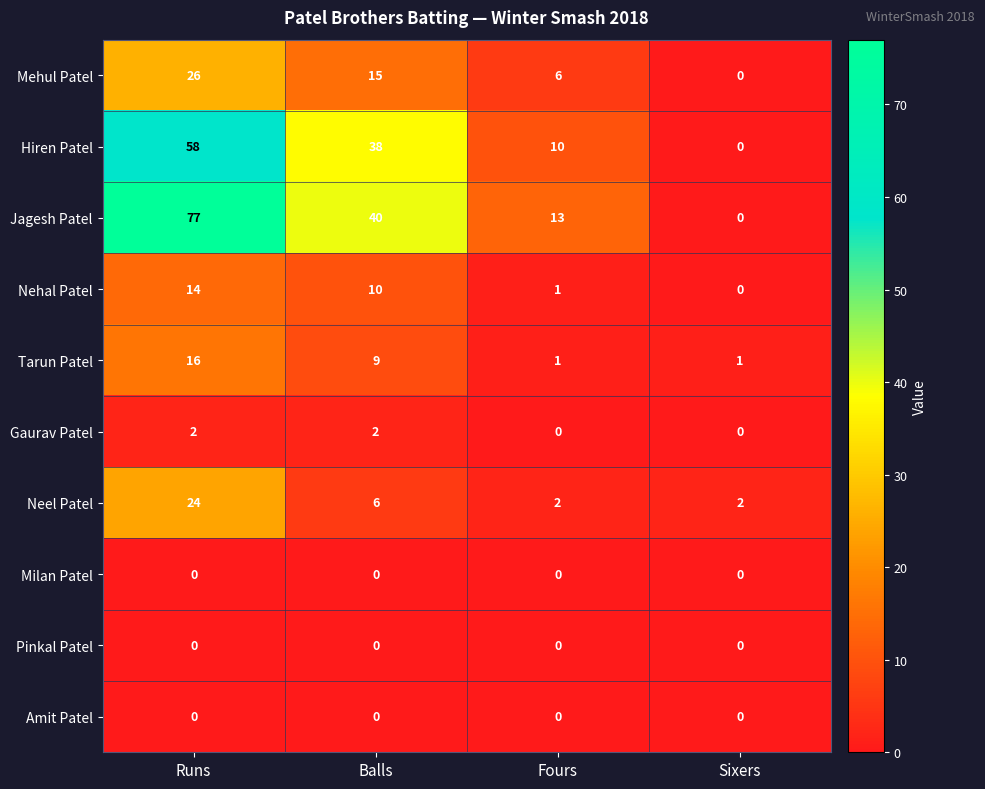

How many series are shown in this chart?

10